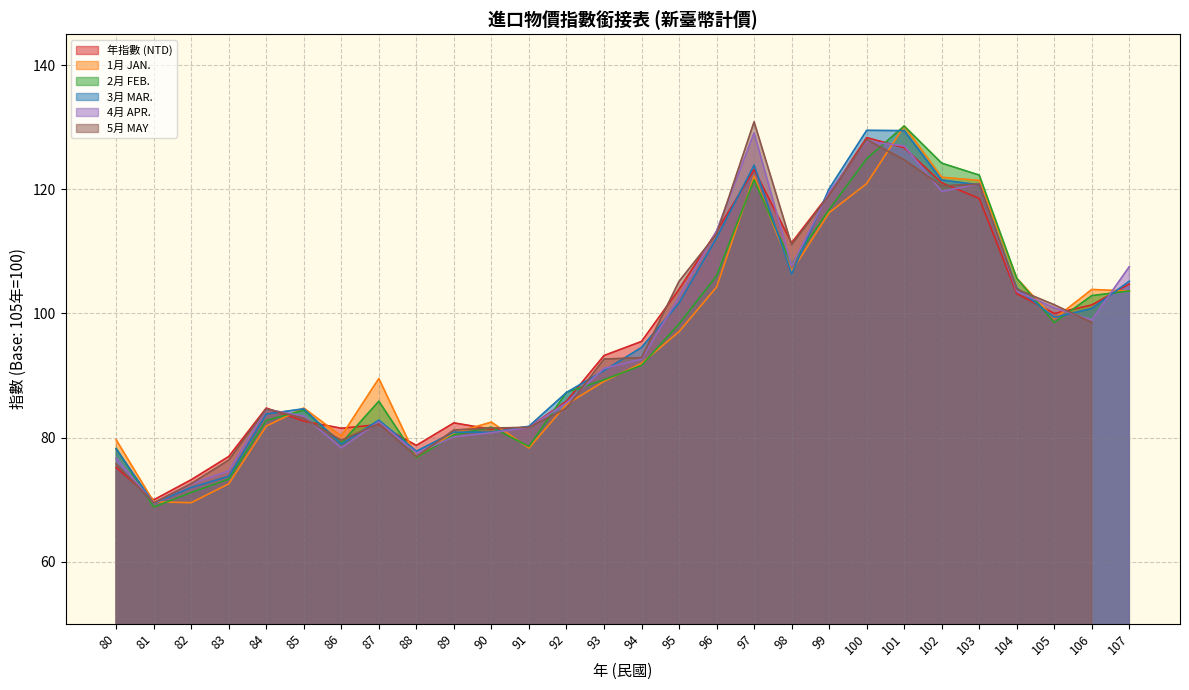

The value of 4月 APR. at 99 is 119.6. True or false?

True